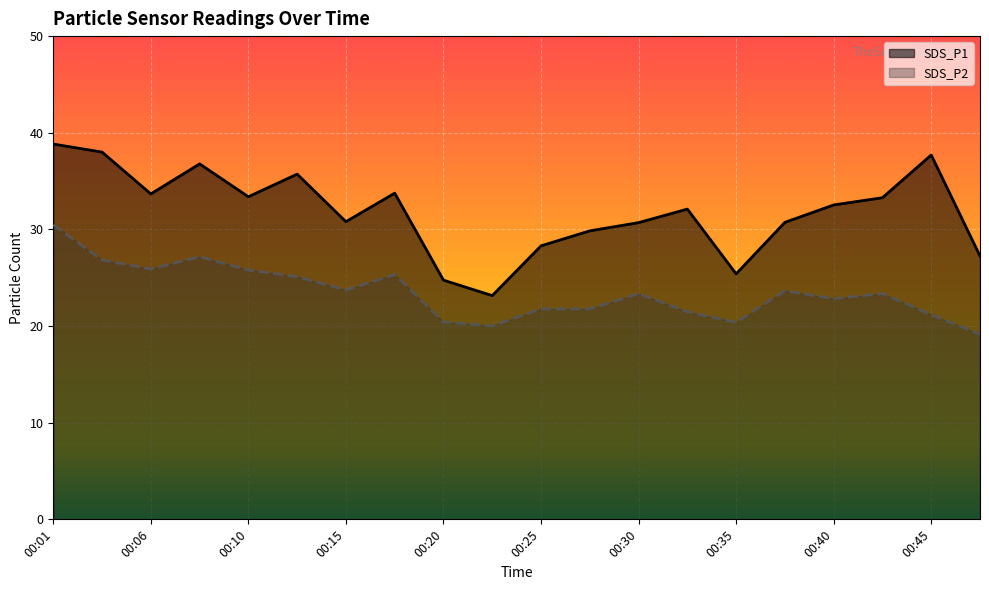

Rank the series by their maximum value, from highest to lowest.

SDS_P1, SDS_P2